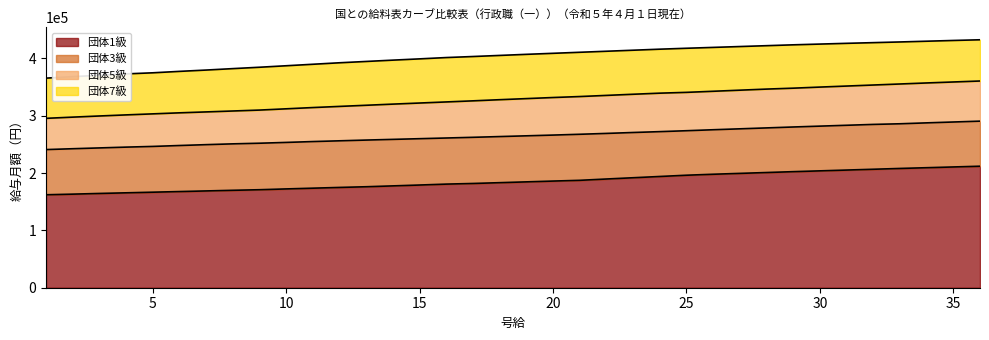

What is the greatest value displayed?

432400